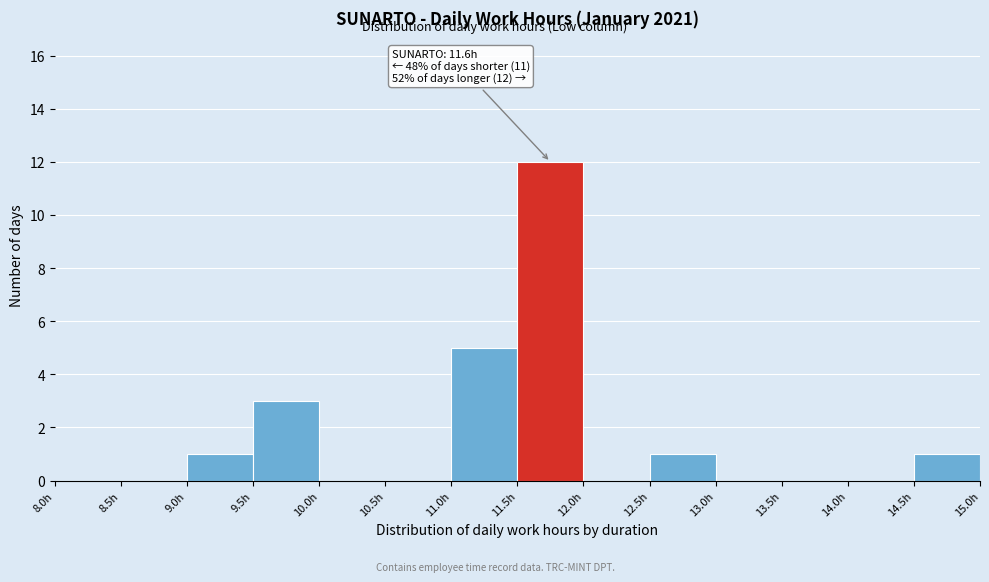

Over which range of the x-axis is the bar tallest?

11.5 to 12.0